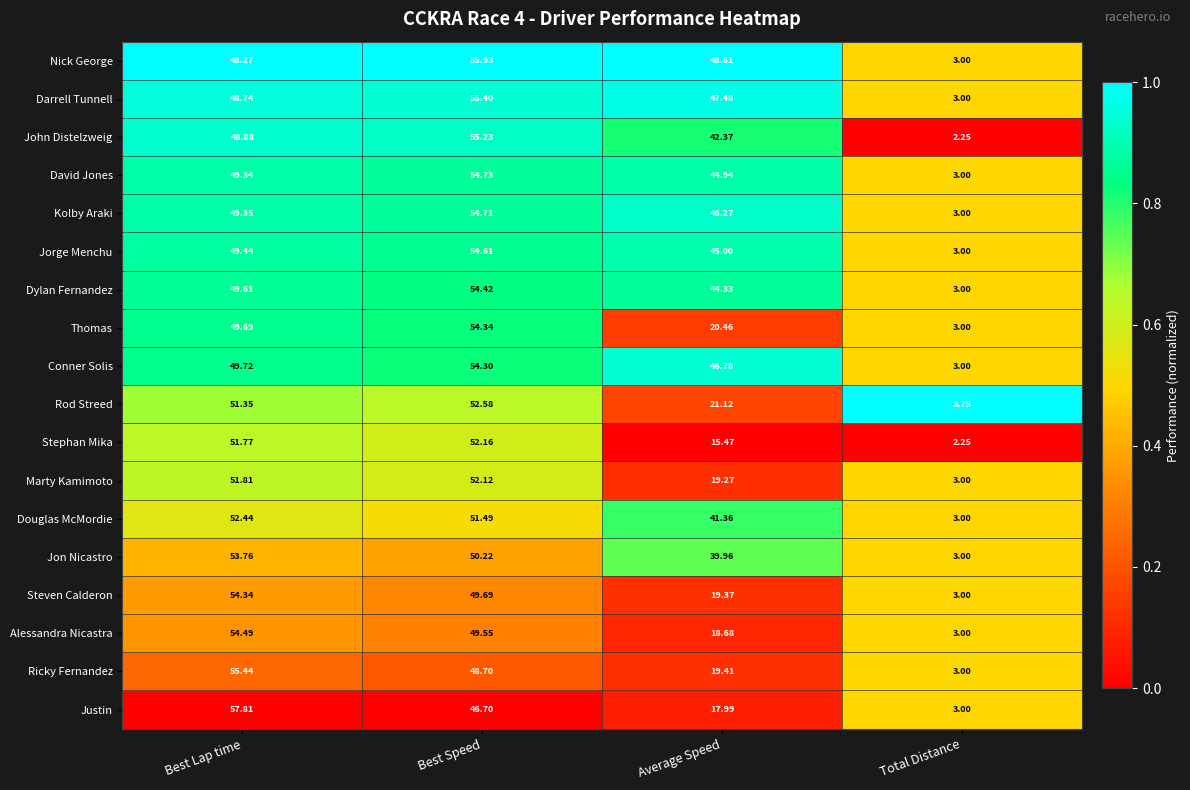

At Average Speed, list the series in order from largest to smallest.

Nick George, Darrell Tunnell, Conner Solis, Kolby Araki, Jorge Menchu, David Jones, Dylan Fernandez, John Distelzweig, Douglas McMordie, Jon Nicastro, Rod Streed, Thomas, Ricky Fernandez, Steven Calderon, Marty Kamimoto, Alessandra Nicastra, Justin, Stephan Mika